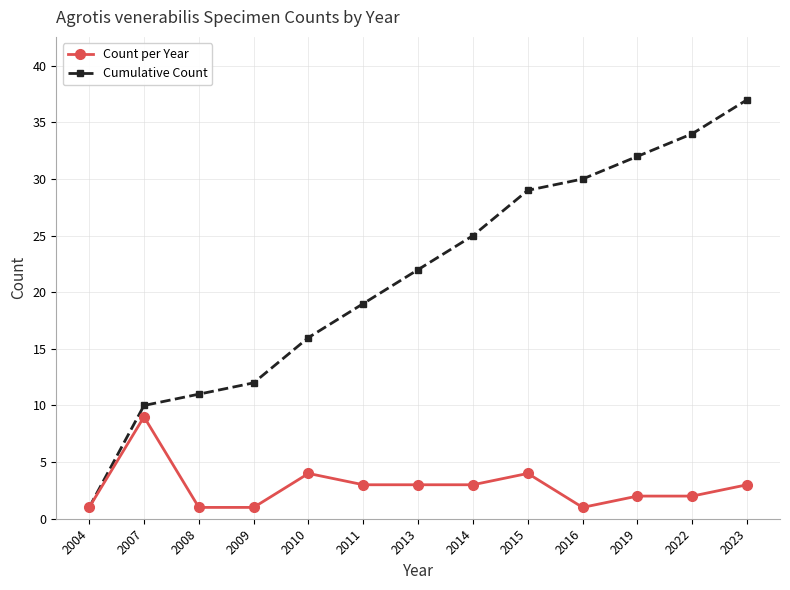

Where is Cumulative Count nearest to the value 19?

2011